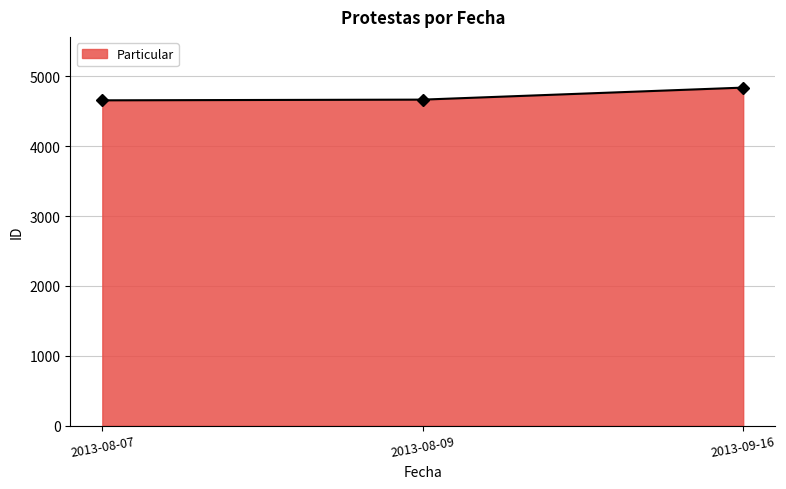

What is the minimum value shown in the chart?

4655